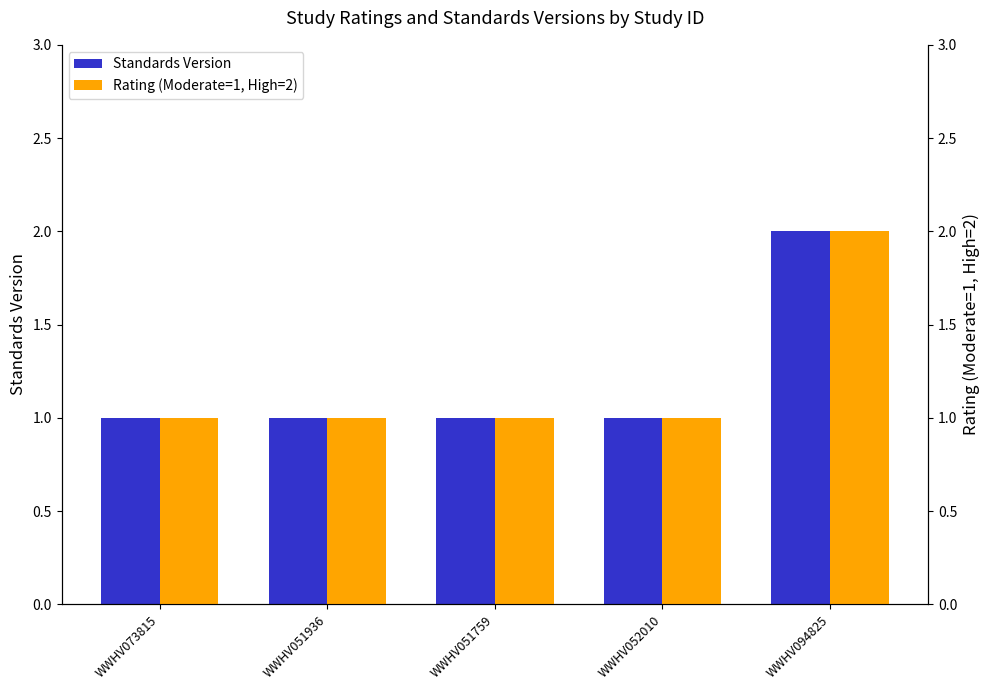

Count the number of data series in this chart.

2